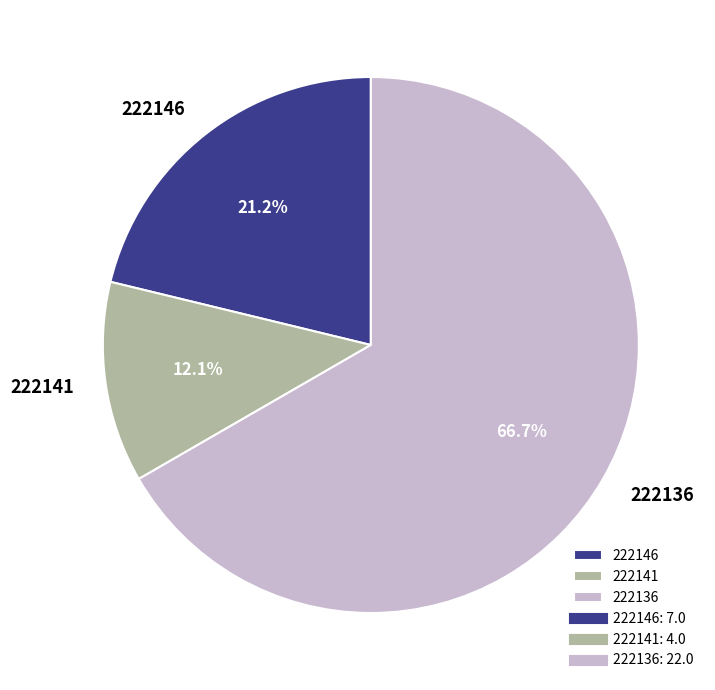

Is the sum of 222136 and 222141 greater than half?

Yes